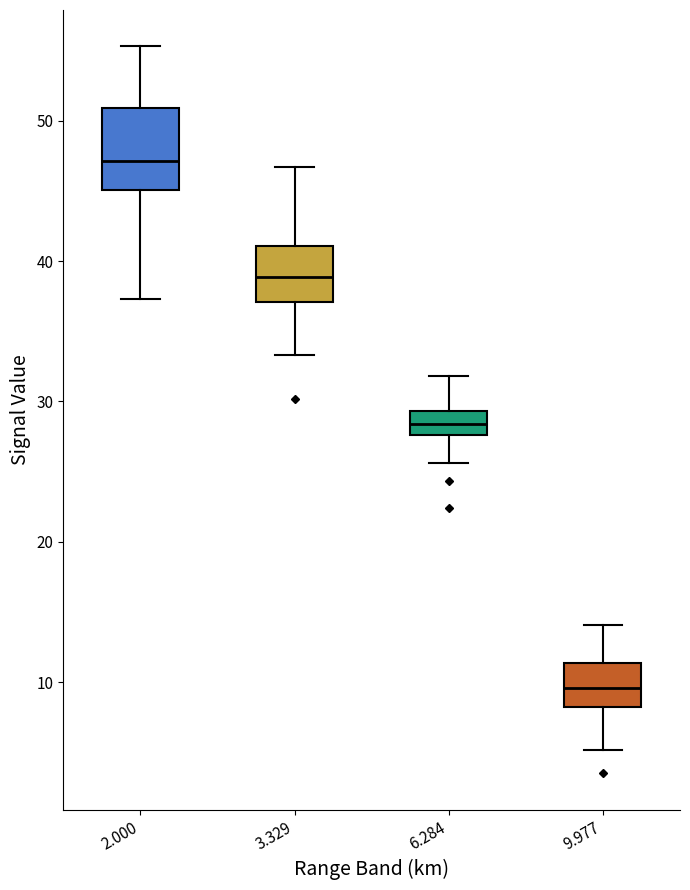

Where does the upper whisker of the box at x = 9.977 end on the y-axis? The values are not printed on the chart, so give them approximately, as read against the axis.

14